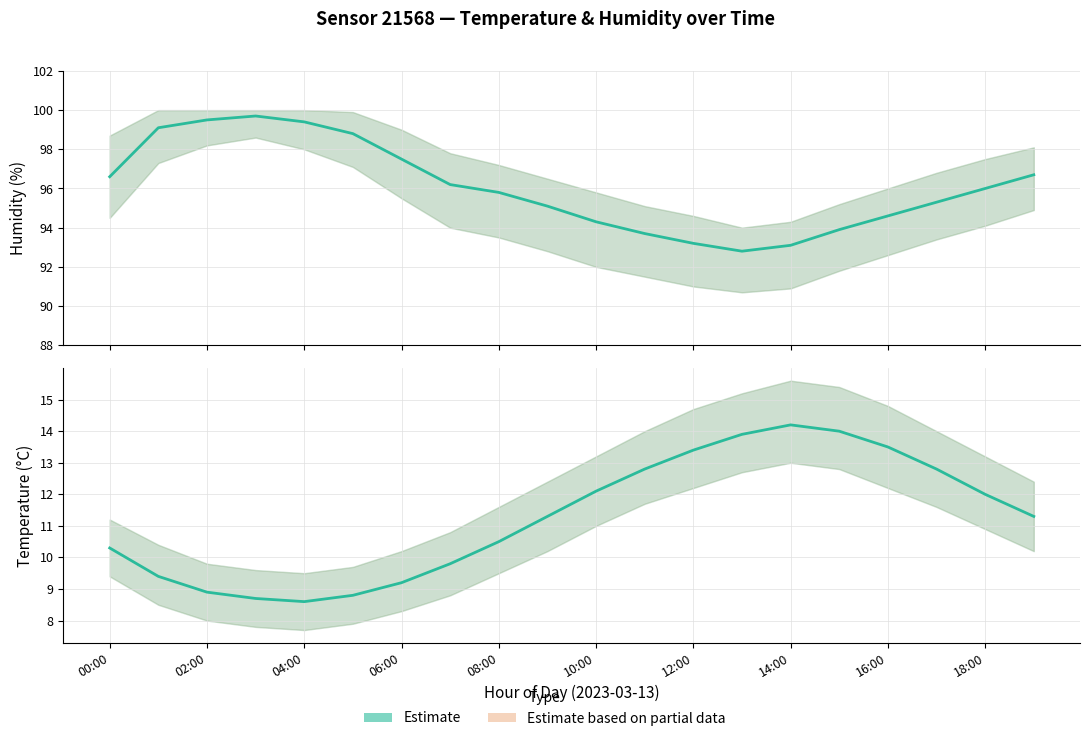

Where is the first local minimum for humidity?

13